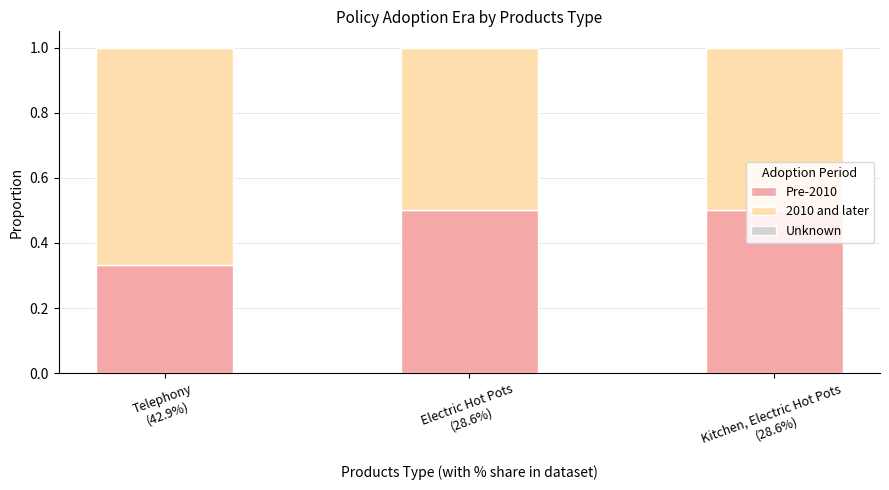

What is the total value across all series at Kitchen, Electric Hot Pots
(28.6%)?

1.0